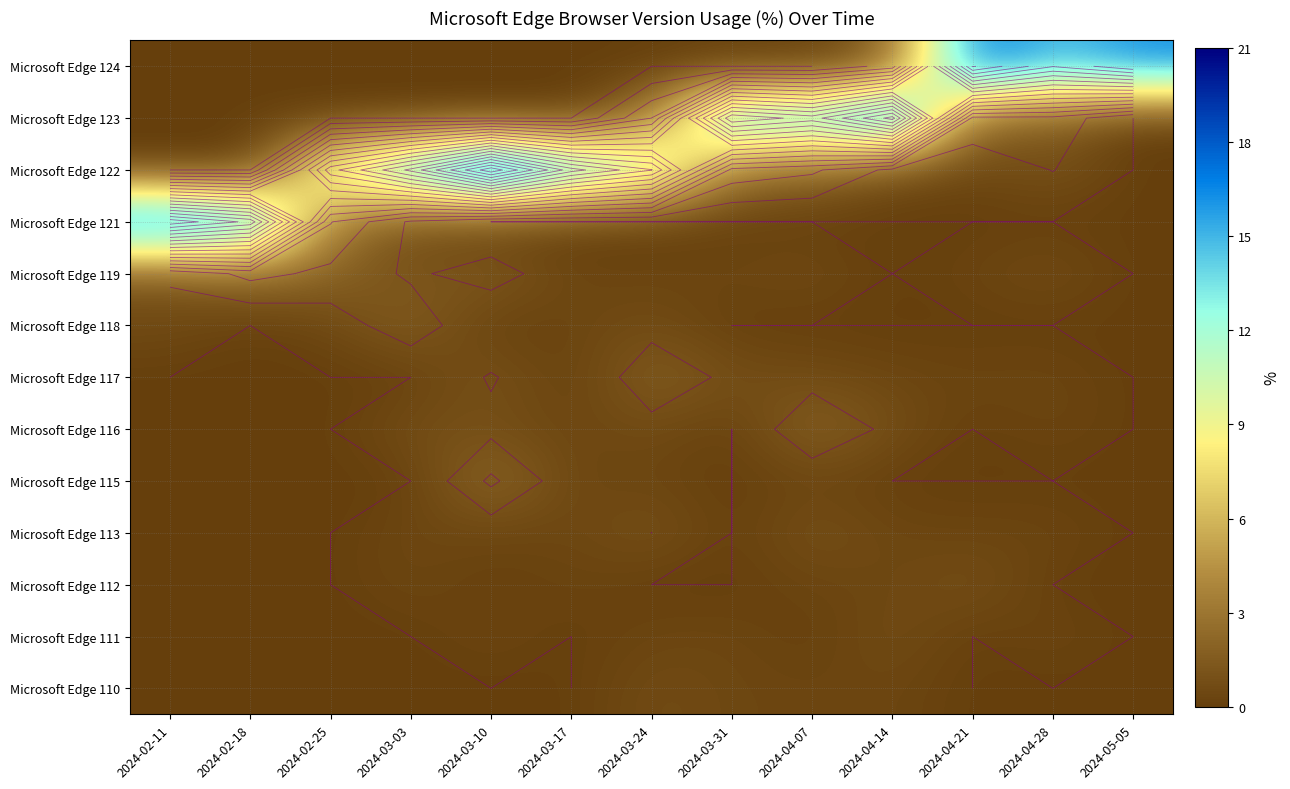

The value of Microsoft Edge 122 at 2024-04-07 is 4.3. True or false?

False